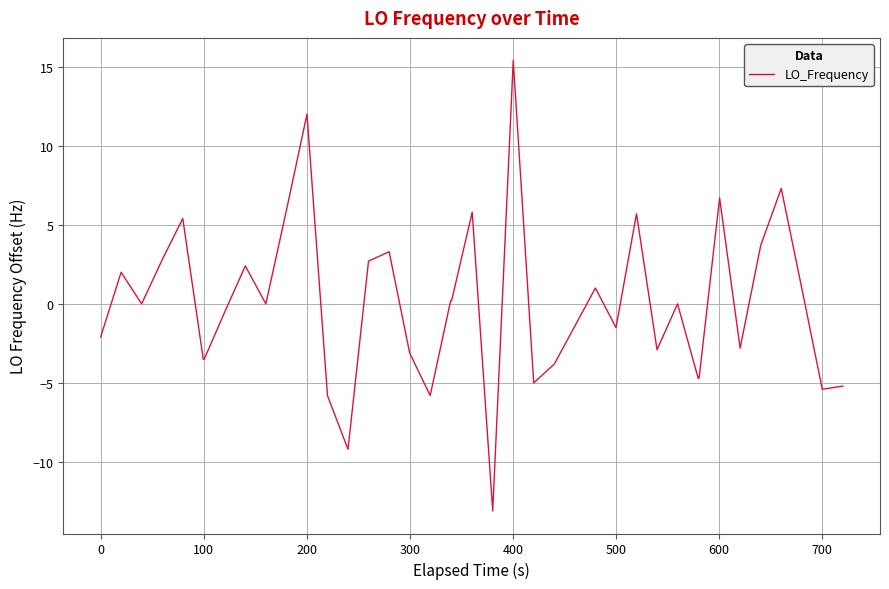

What is the difference between the maximum and minimum values?

28.5